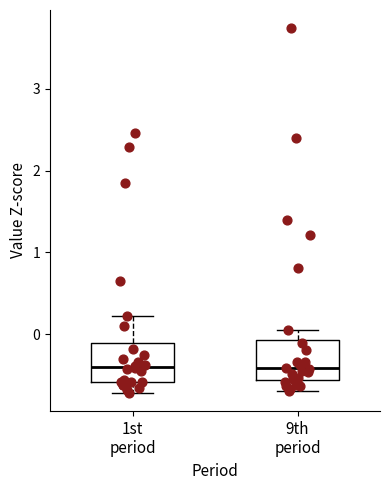

Reading left to right, transcribe this box plot: for each box, give where its median line is, the range the box spans, and where its two whiskers end, as read against the y-axis. The values are not printed on the chart, so give them approximately, as read against the axis.

1st period: median -0.4, box -0.6 to -0.1, whiskers -0.7 to 0.2
9th period: median -0.4, box -0.6 to -0.1, whiskers -0.7 to 0.0